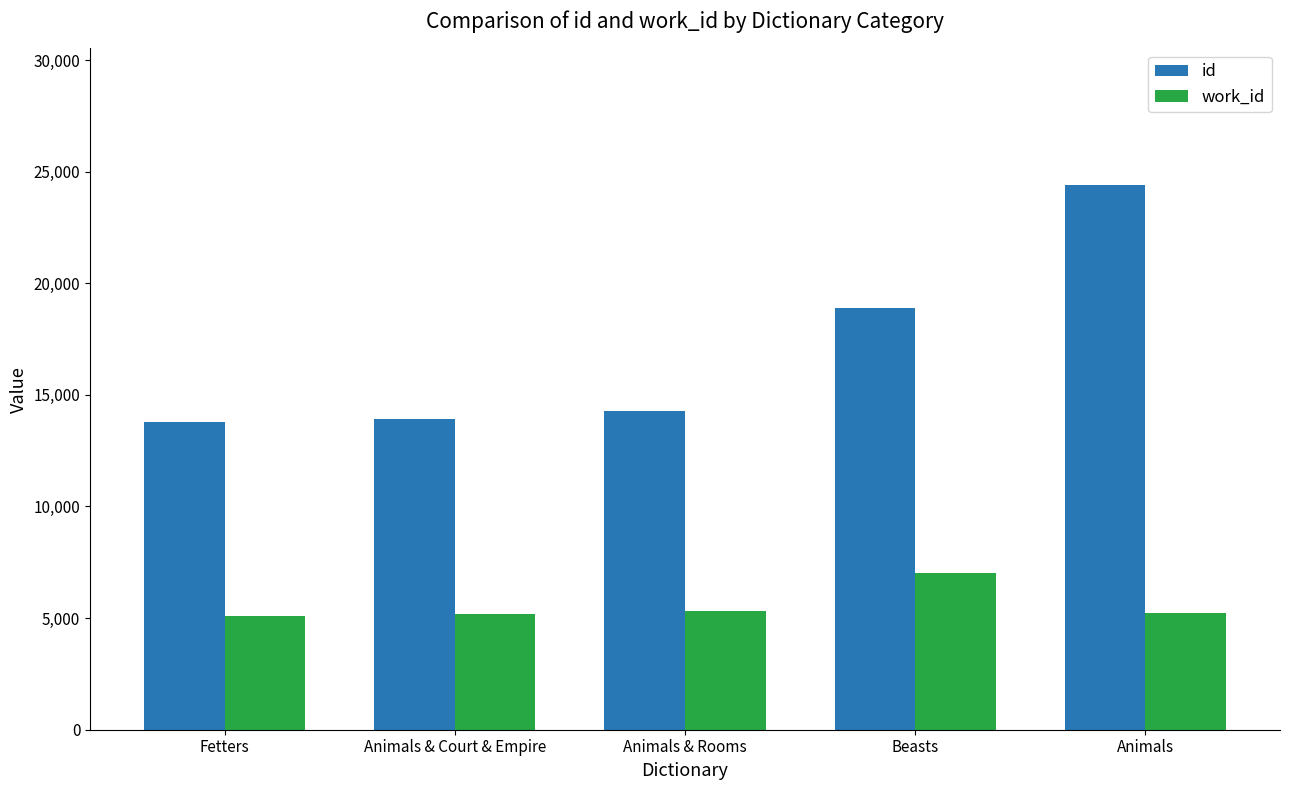

At which category is the sum across all series the highest?

Animals